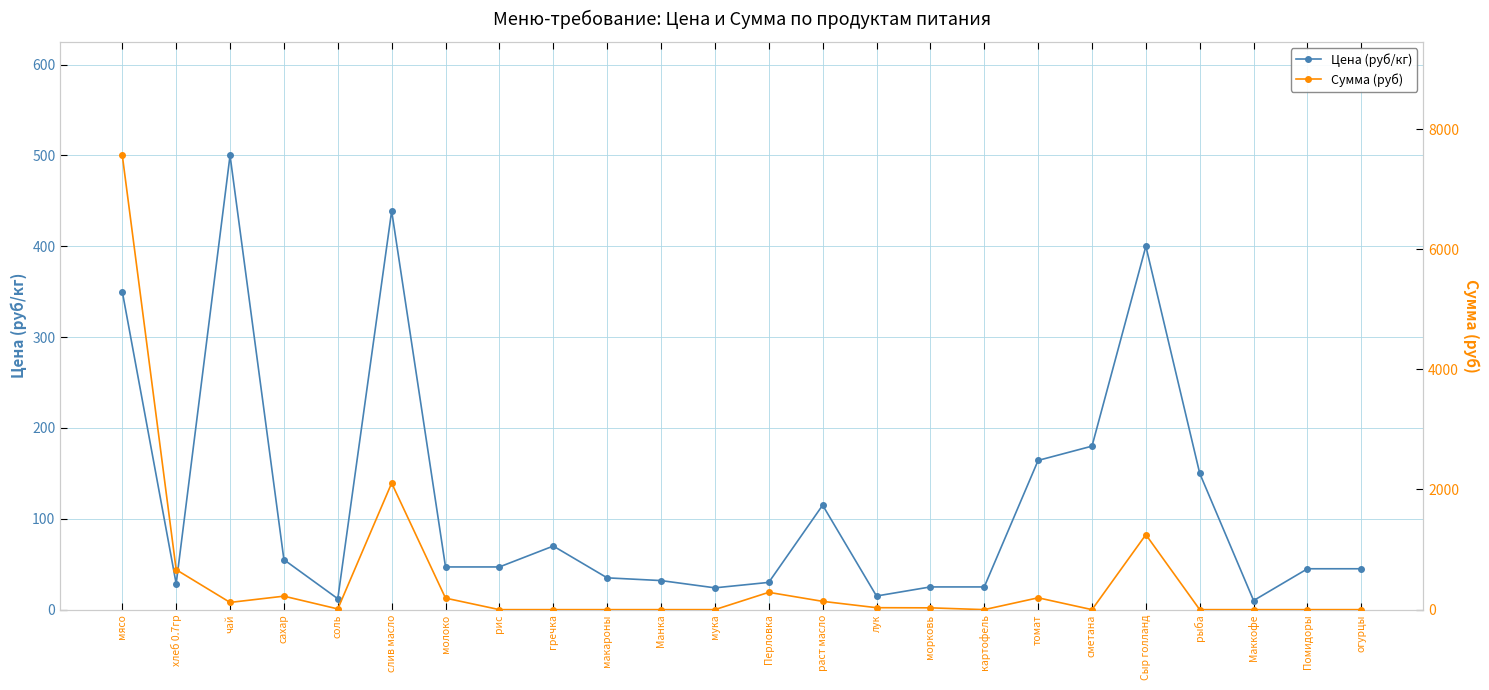

What is the sum of all Сумма (руб) values?

12813.0